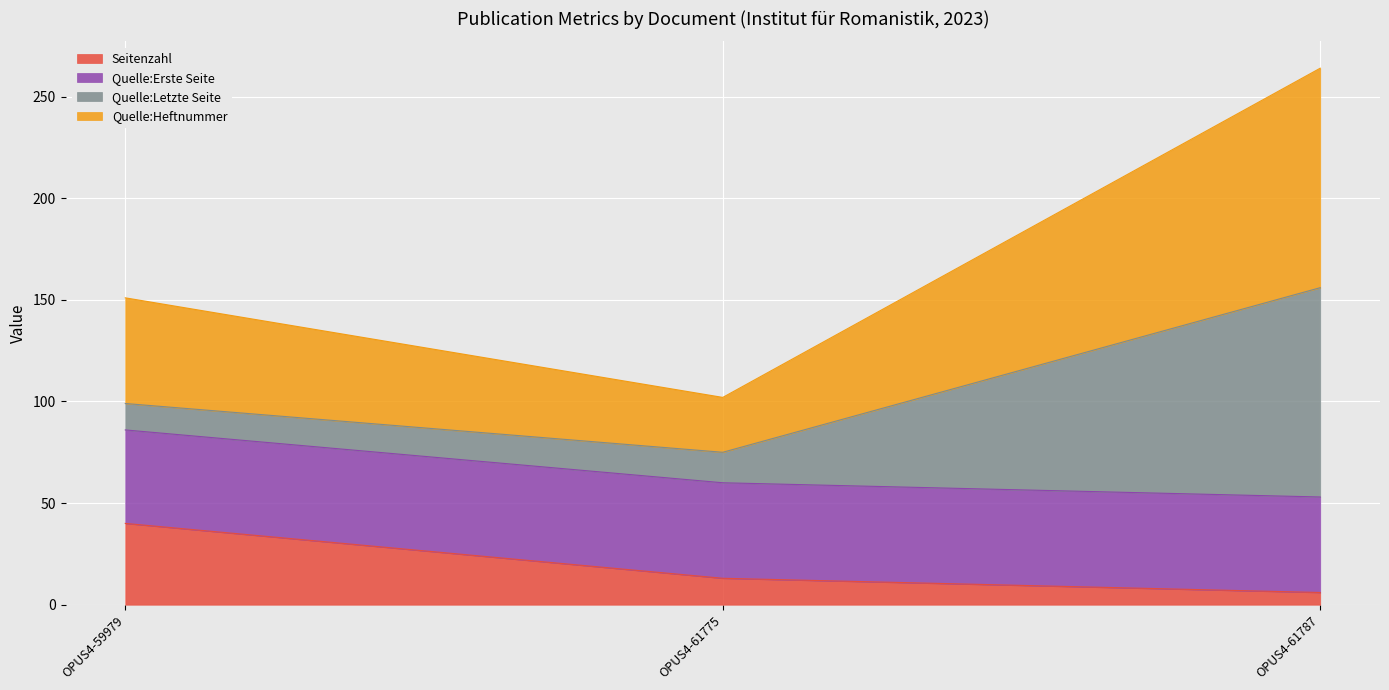

Where does the Seitenzahl series first go above 13?

OPUS4-59979